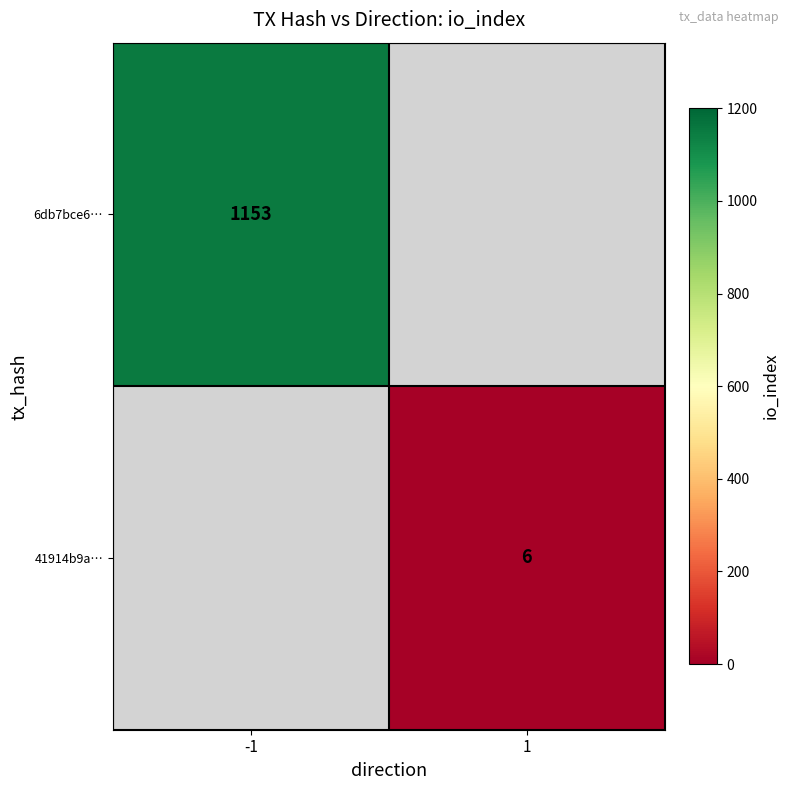

At how many categories does at least one series exceed 863?

1